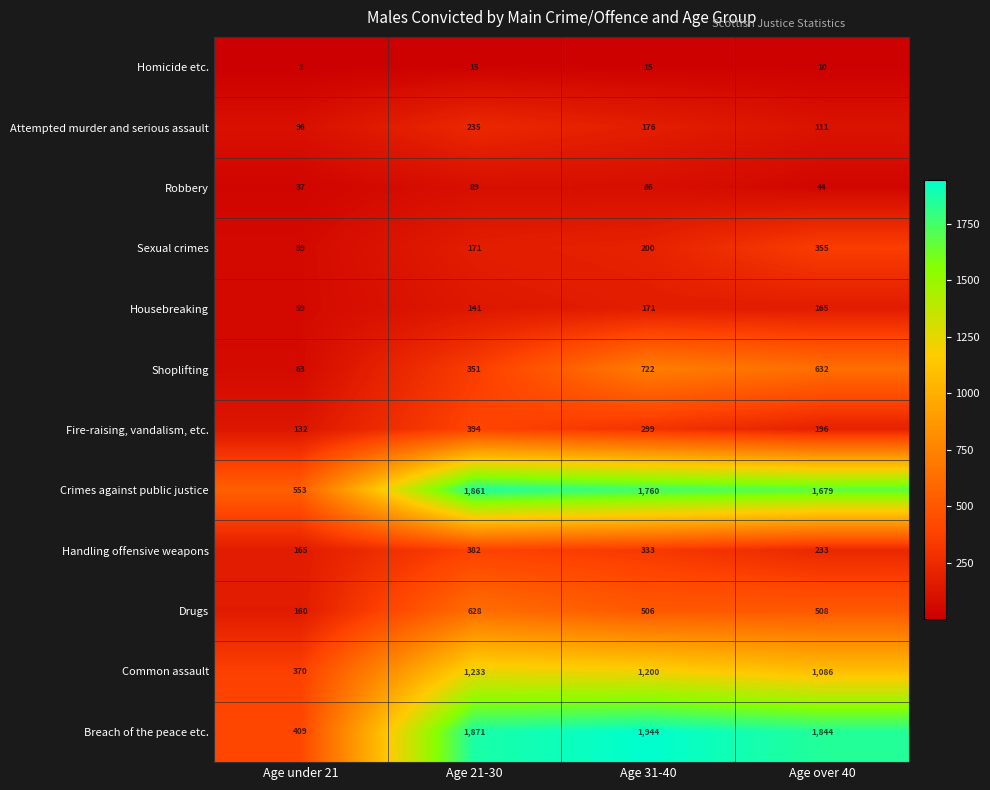

How many data points does each series have?

4